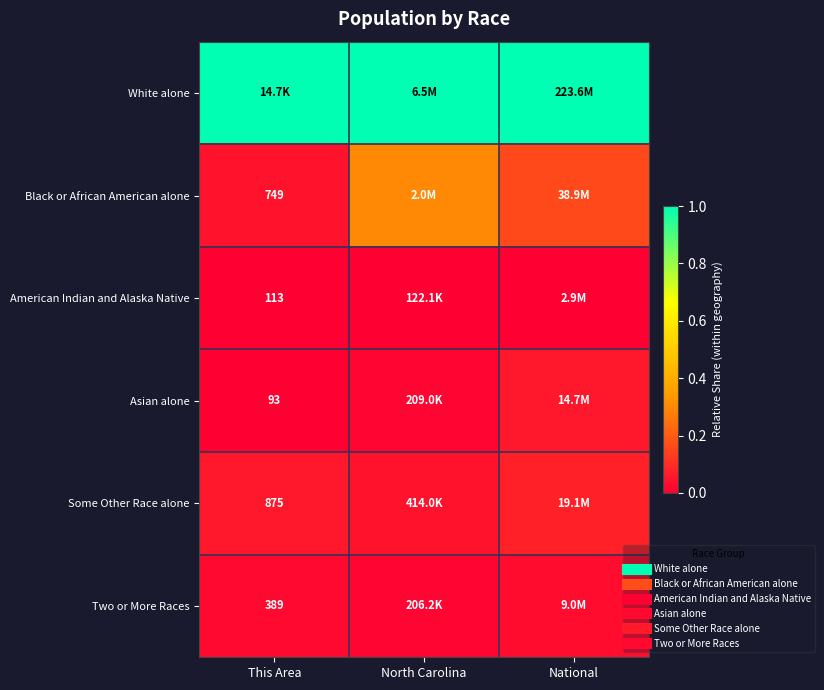

How many data points does each series have?

3